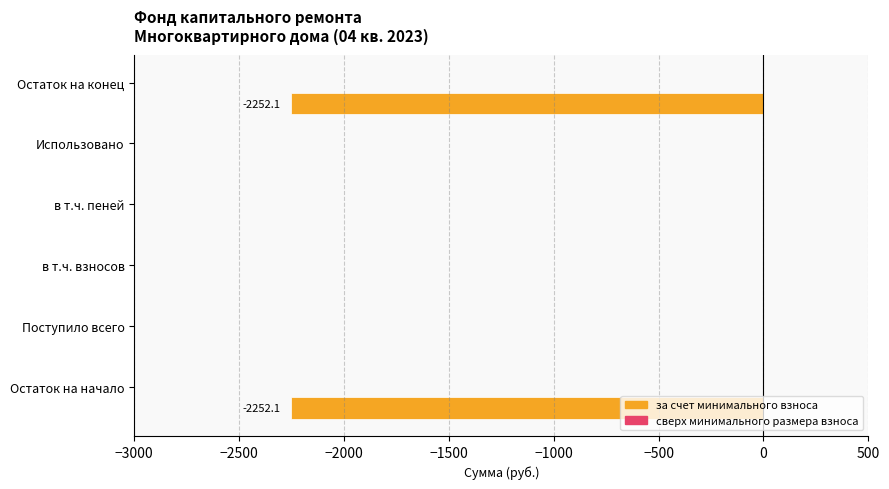

What is the sum of all values?

-4504.2